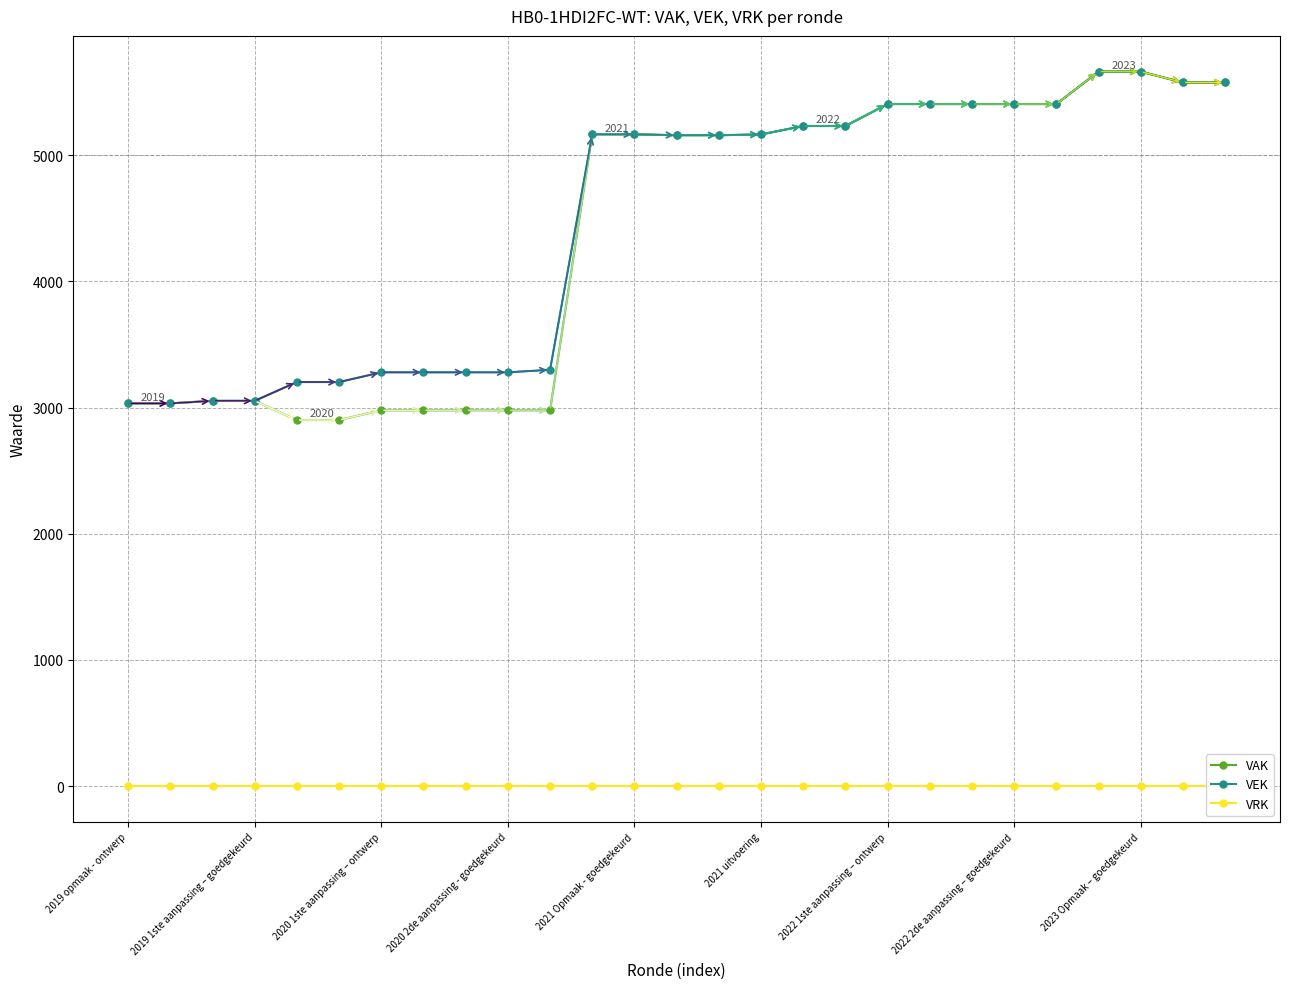

True or false: VRK and VEK cross at least once.

False